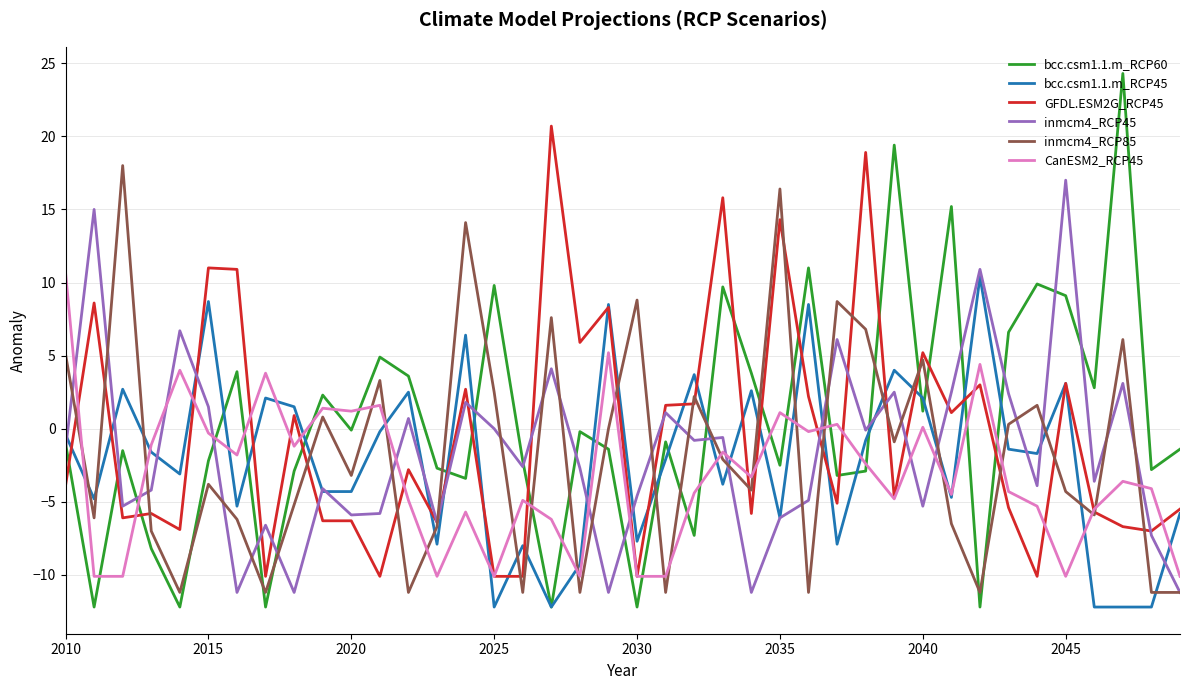

What is the smallest value displayed?

-12.2